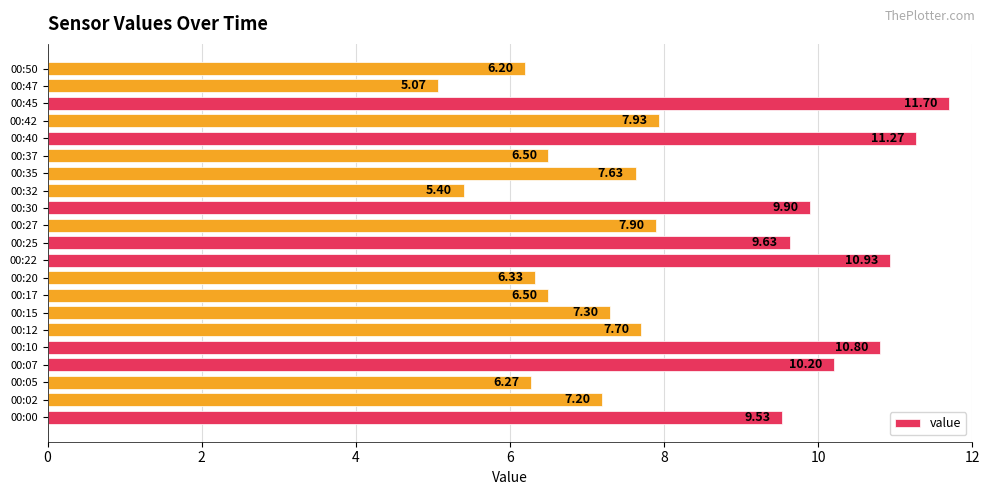

What is the sum of the values at 00:45 and 00:10?

22.5